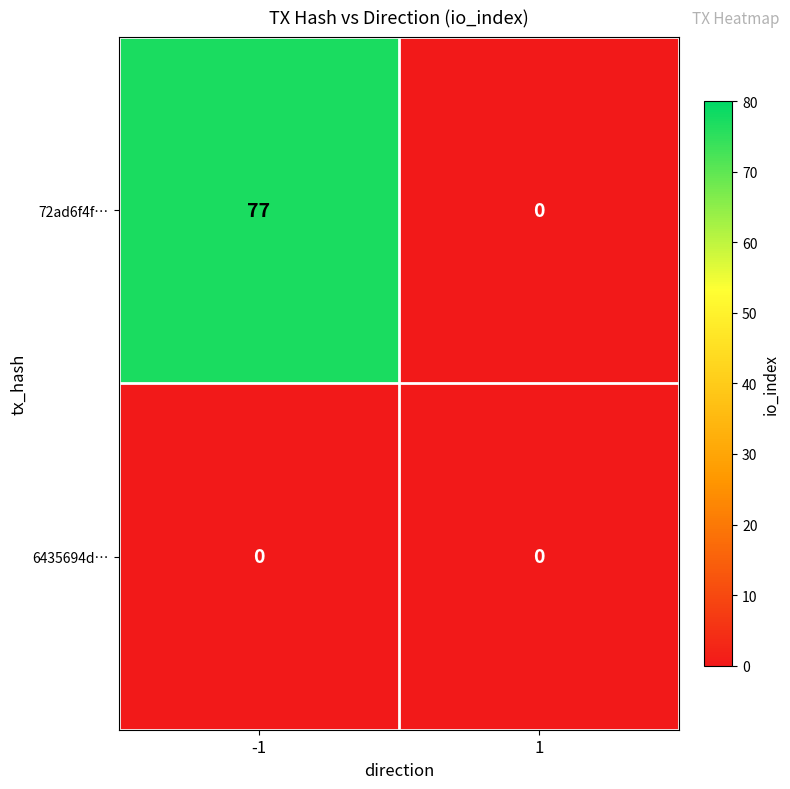

Rank the series by their maximum value, from lowest to highest.

6435694d…, 72ad6f4f…